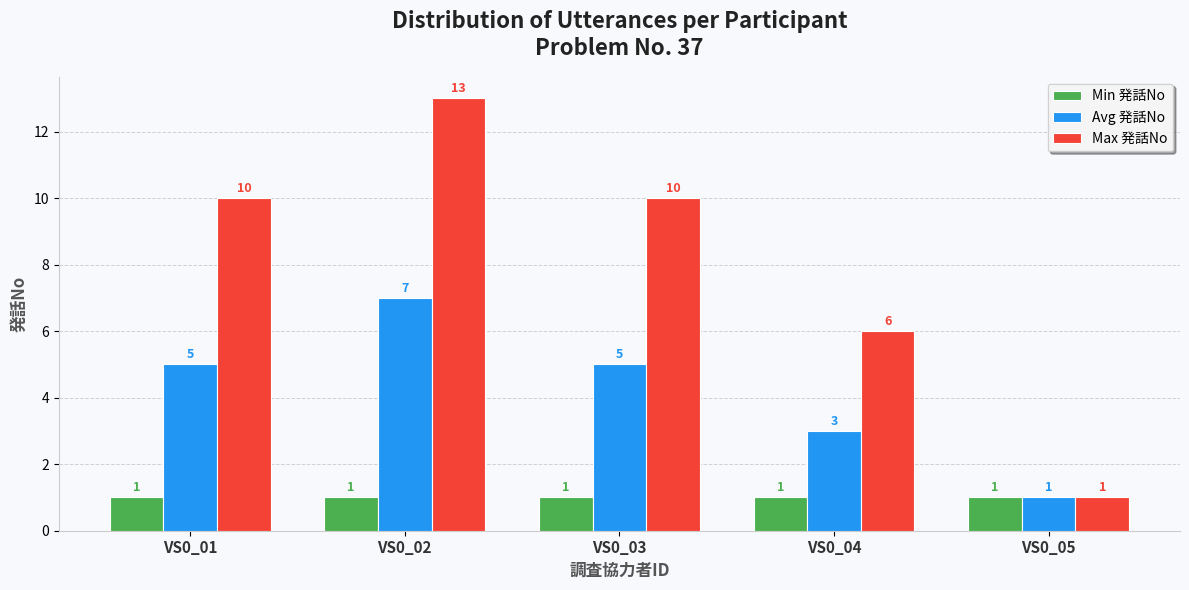

Count the Max 発話No values in the range 6 to 10.

3